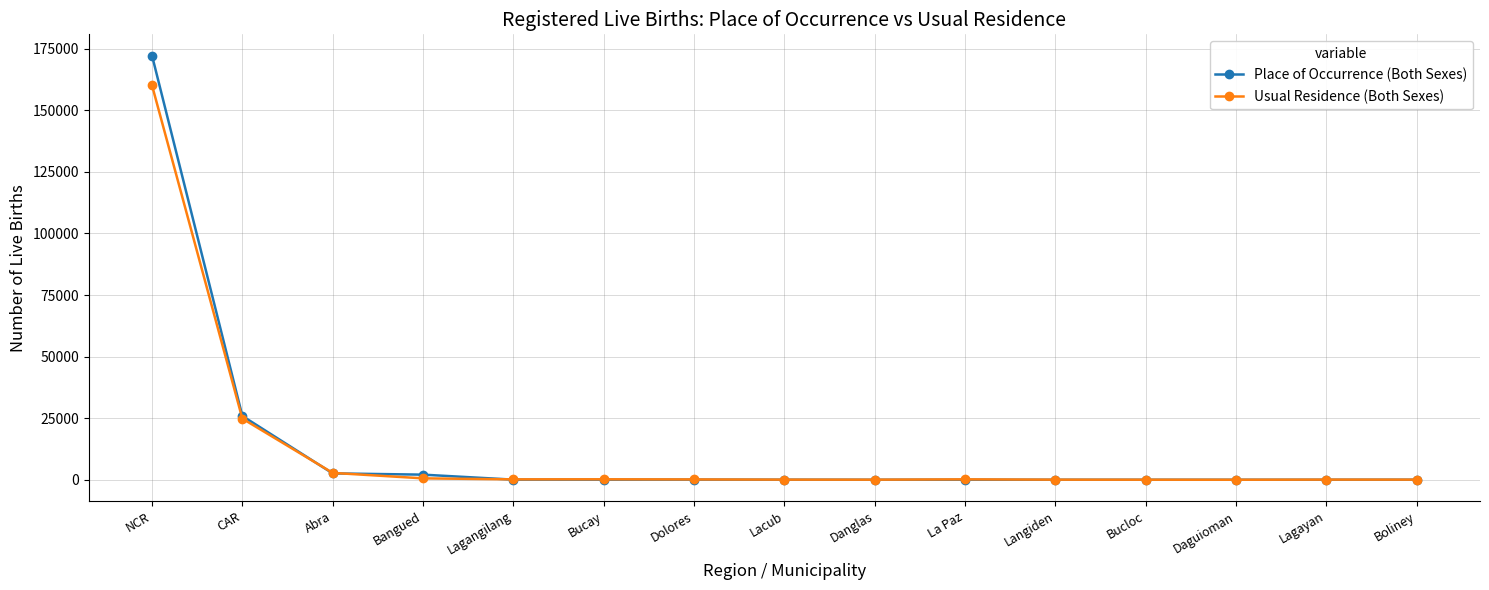

What is the smallest value displayed?

3